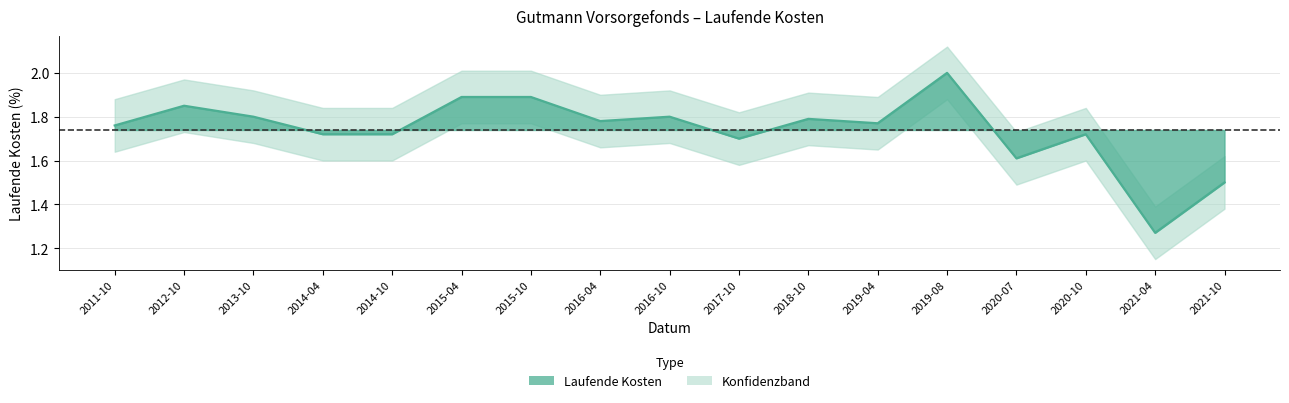

What is the ratio of the value at 2019-04 to the value at 2017-10?

1.0